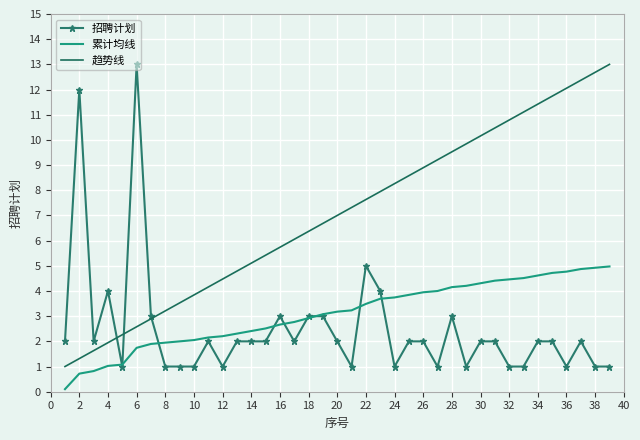

What is the greatest value displayed?

13.0